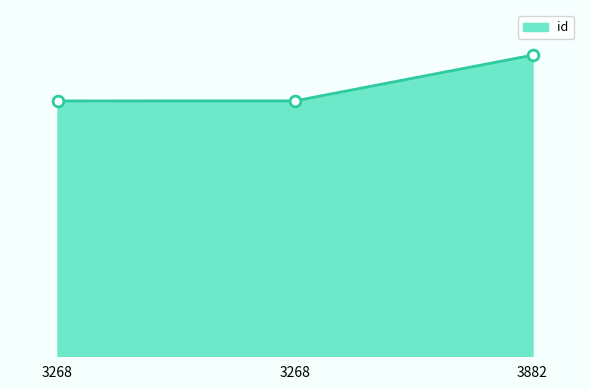

What is the ratio of the value at 3268 to the value at 3268?

1.0